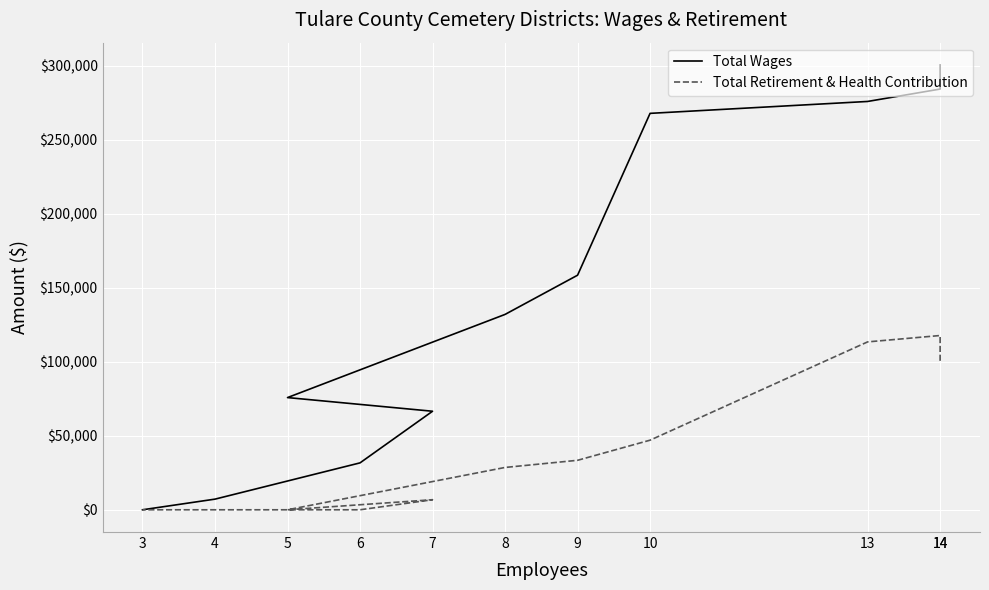

Where is the first local minimum for Total Retirement & Health Contribution?

5